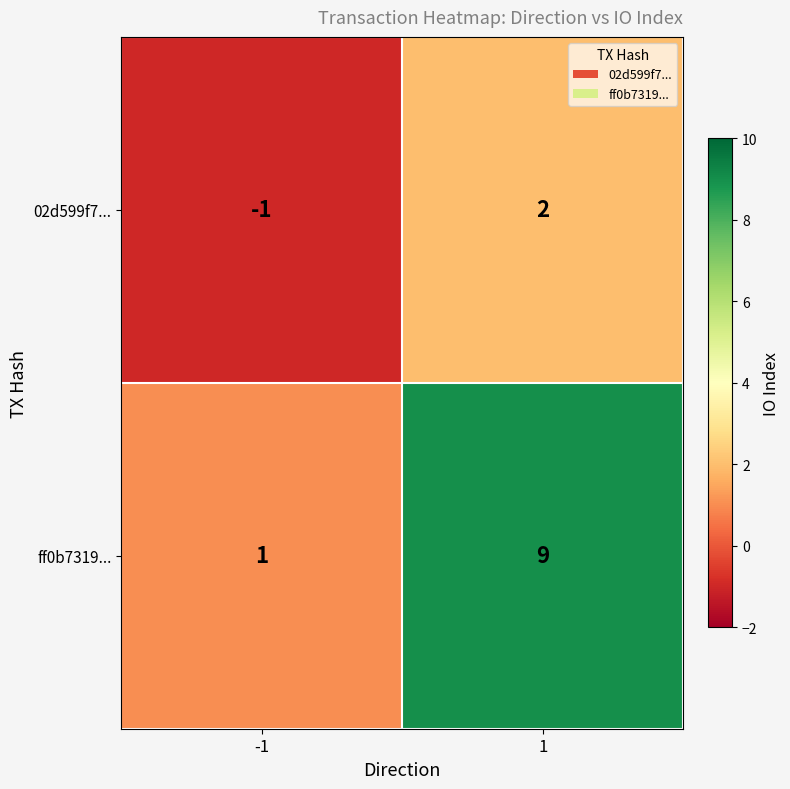

Reading left to right, transcribe all the data shown in this chart.

02d599f7...: -1=-1	1=2
ff0b7319...: -1=1	1=9